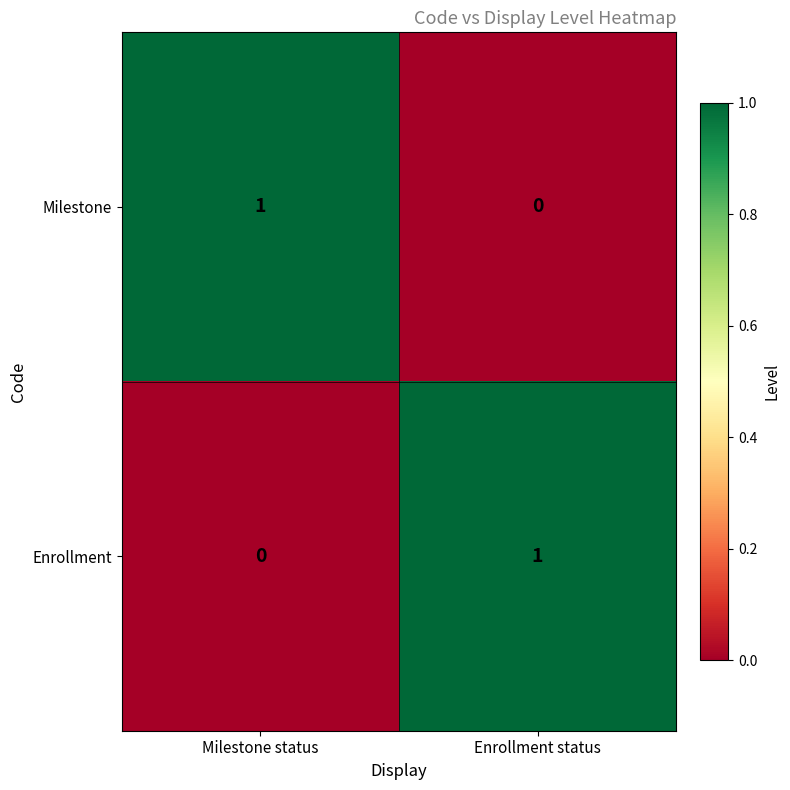

Reading right to left, transcribe all the data shown in this chart.

Milestone: 0	1
Enrollment: 1	0